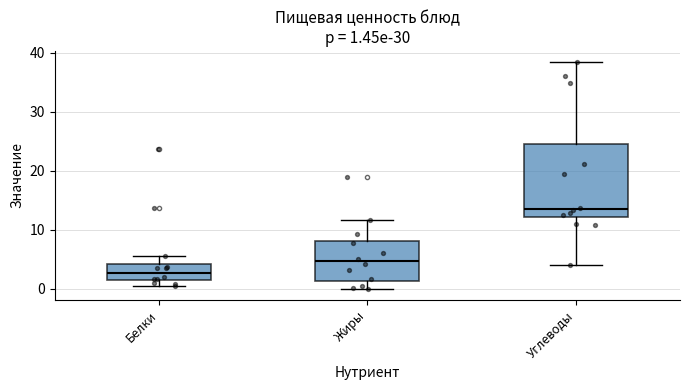

Comparing the boxes themselves (not the whiskers), which one is the tallest?

Углеводы